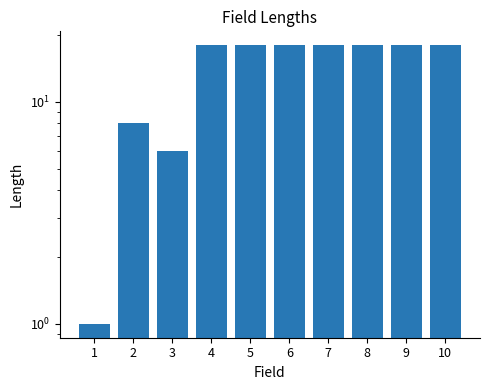

Which label corresponds to the smallest value in the chart?

1